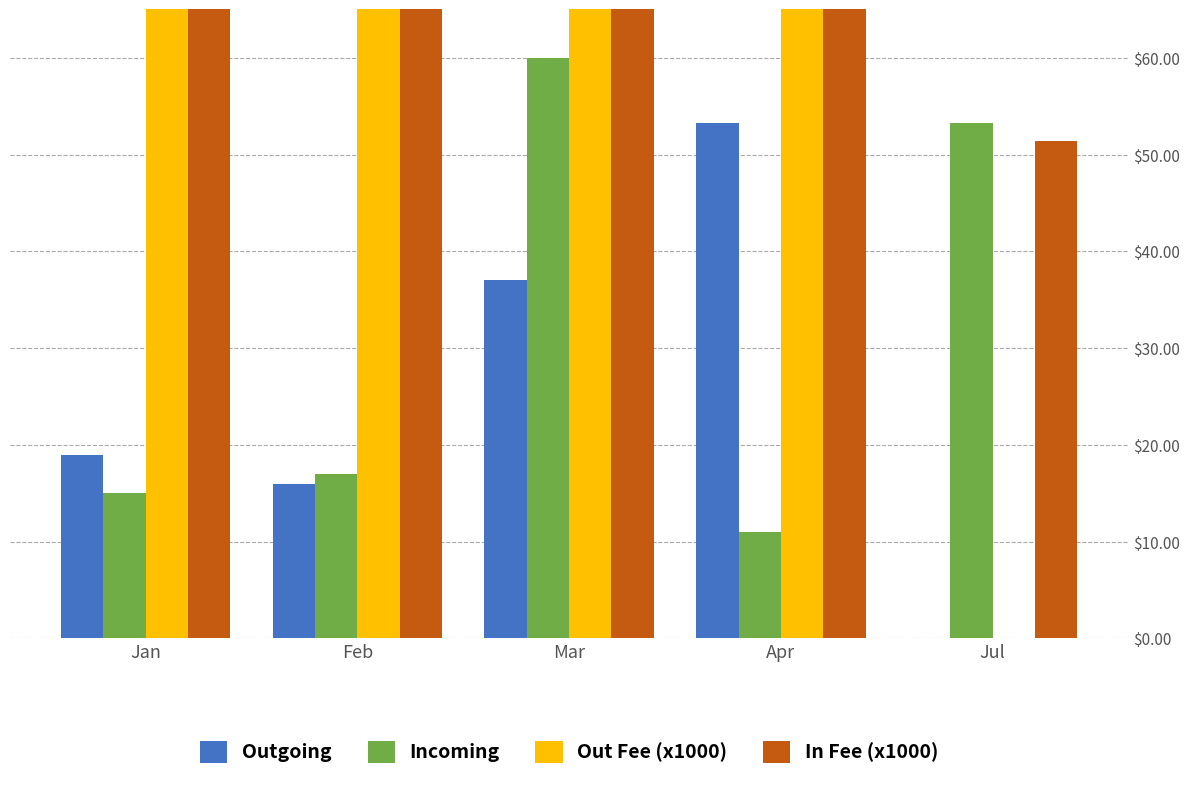

List the labels in order of Outgoing value, largest first.

Apr, Mar, Jan, Feb, Jul